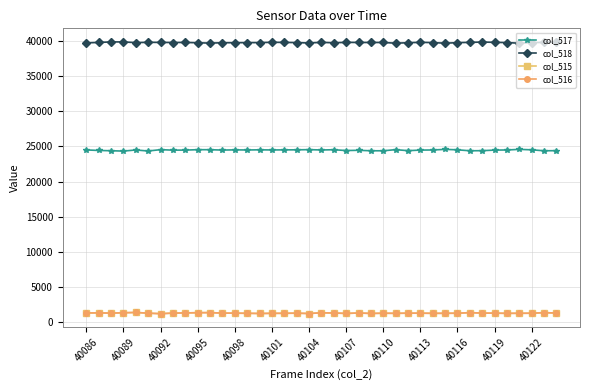

What is the value of the col_516 point at the 36th from the left?

1274